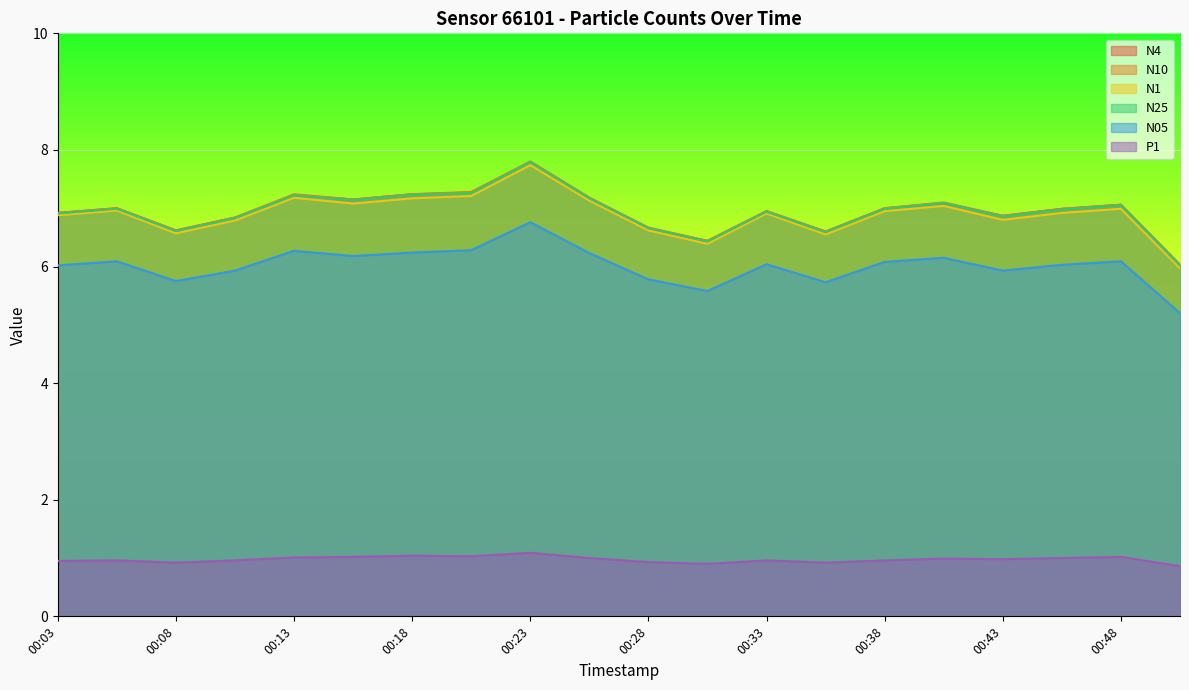

How many data points in N1 are above 6?

19